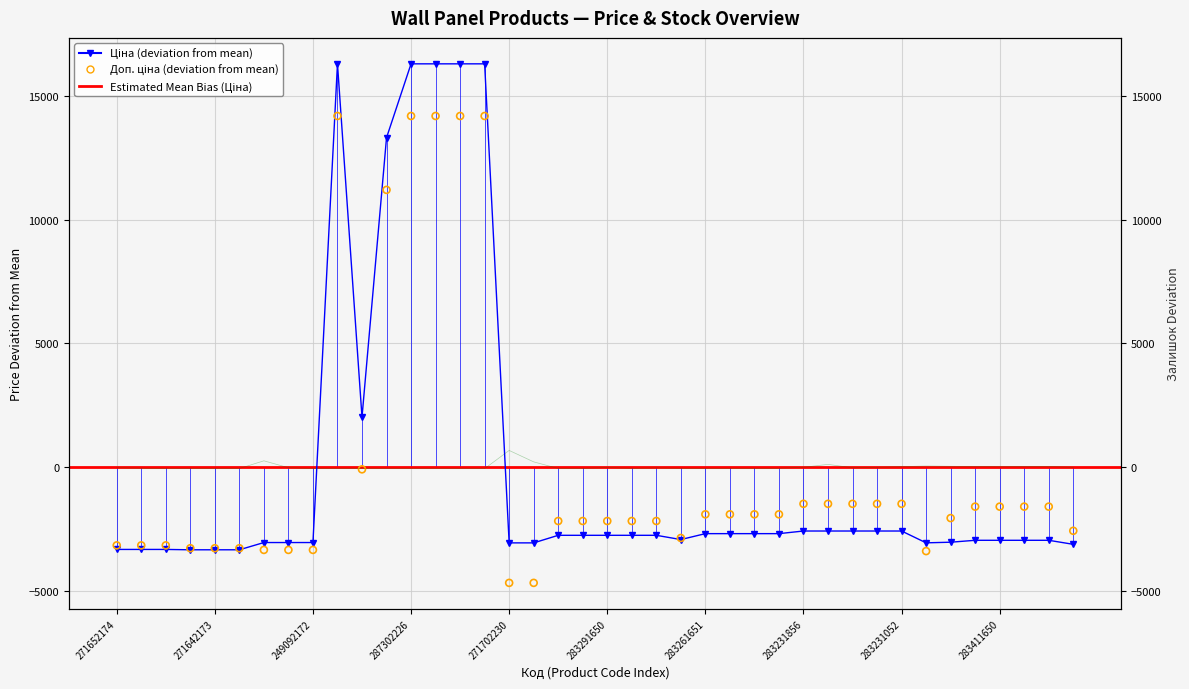

Which series has the widest spread of Y values?

Ціна